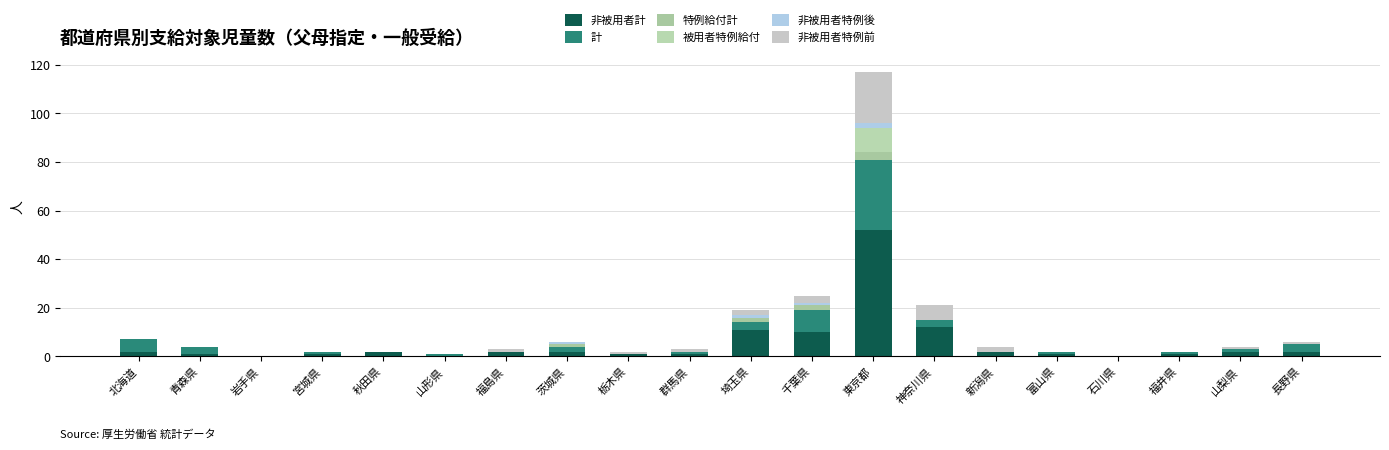

Are the bars horizontal?

No